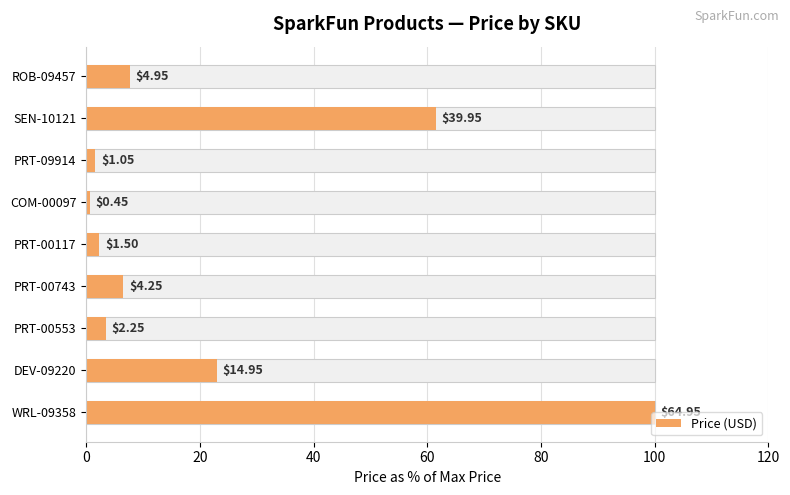

Reading left to right, list all the values displayed in this chart.

7.6	61.5	1.6	0.7	2.3	6.5	3.5	23.0	100.0